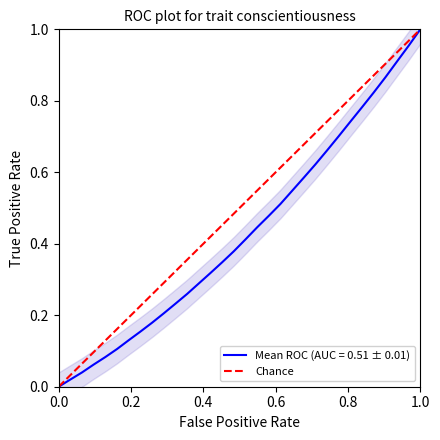

Is this an area chart (filled region under the line)?

No